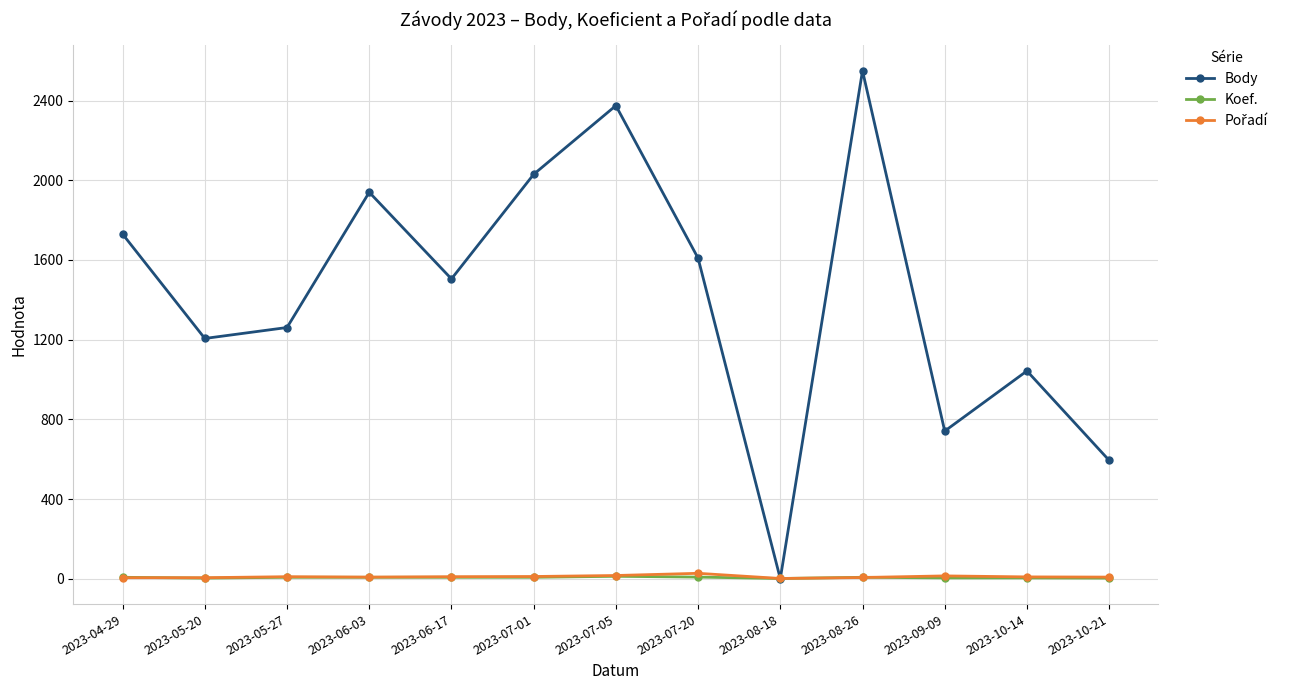

Is the value of Koef. at 2023-06-17 greater than the value of Body at 2023-08-26?

No